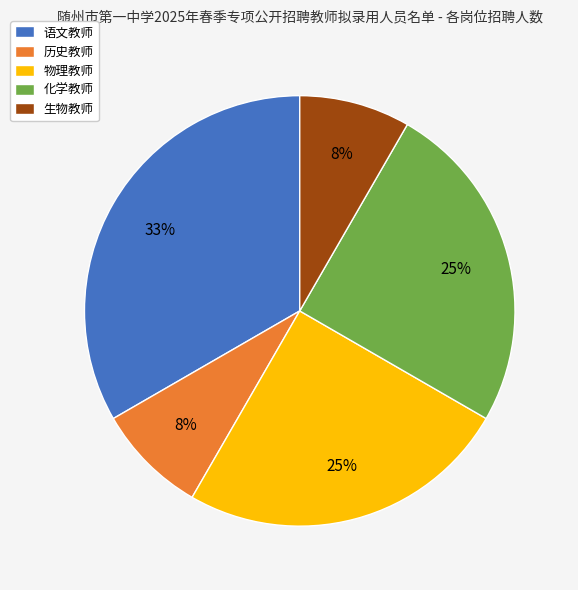

True or false: 语文教师 accounts for 45% of the total.

False